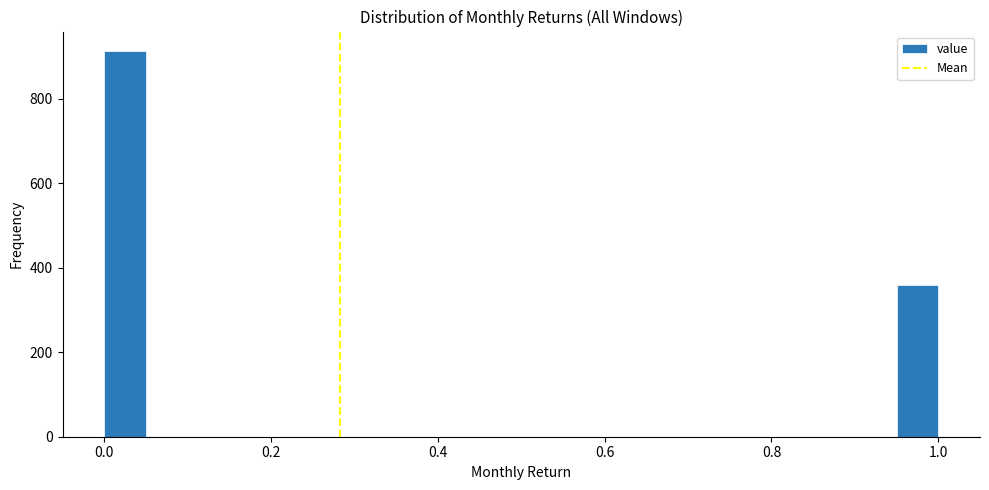

Read against the x-axis, roughly where is the centre of the tallest bar?

0.02